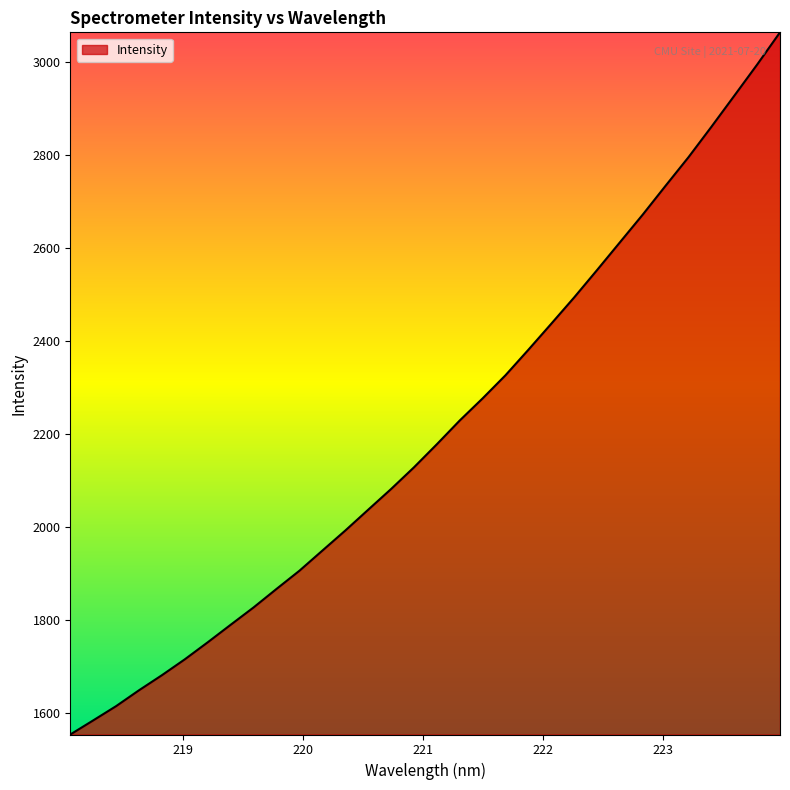

What is the smallest value displayed?

1554.1